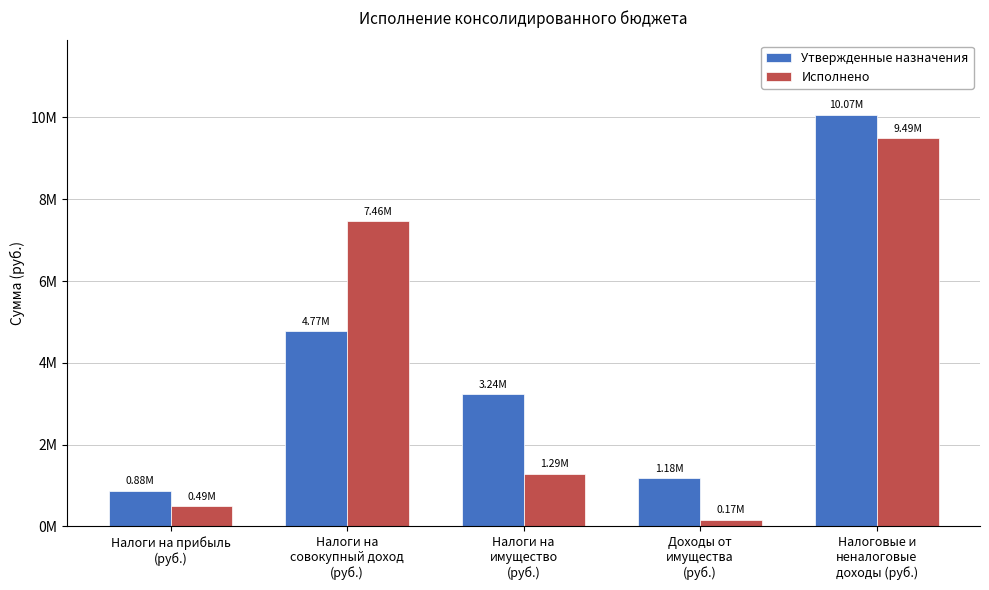

Does the chart contain stacked bars?

No